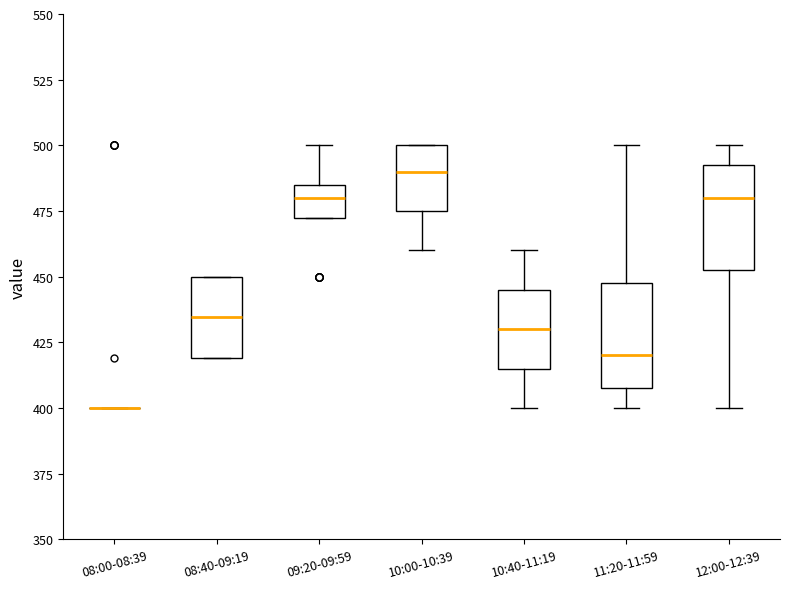

Where is the upper edge of the box for 10:40-11:19 on the y-axis? The values are not printed on the chart, so give them approximately, as read against the axis.

445